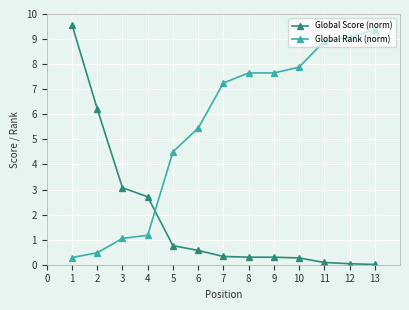

What is the sum of the Global Score (norm) values at 10 and 4?

3.0